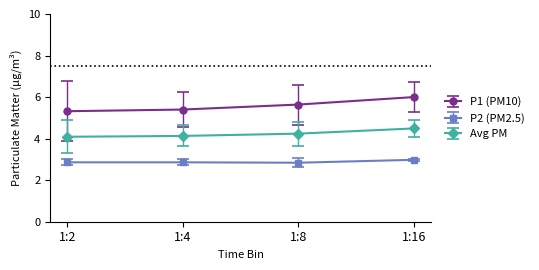

The P1 (PM10) series shows 8.3 at 1:2. True or false?

False